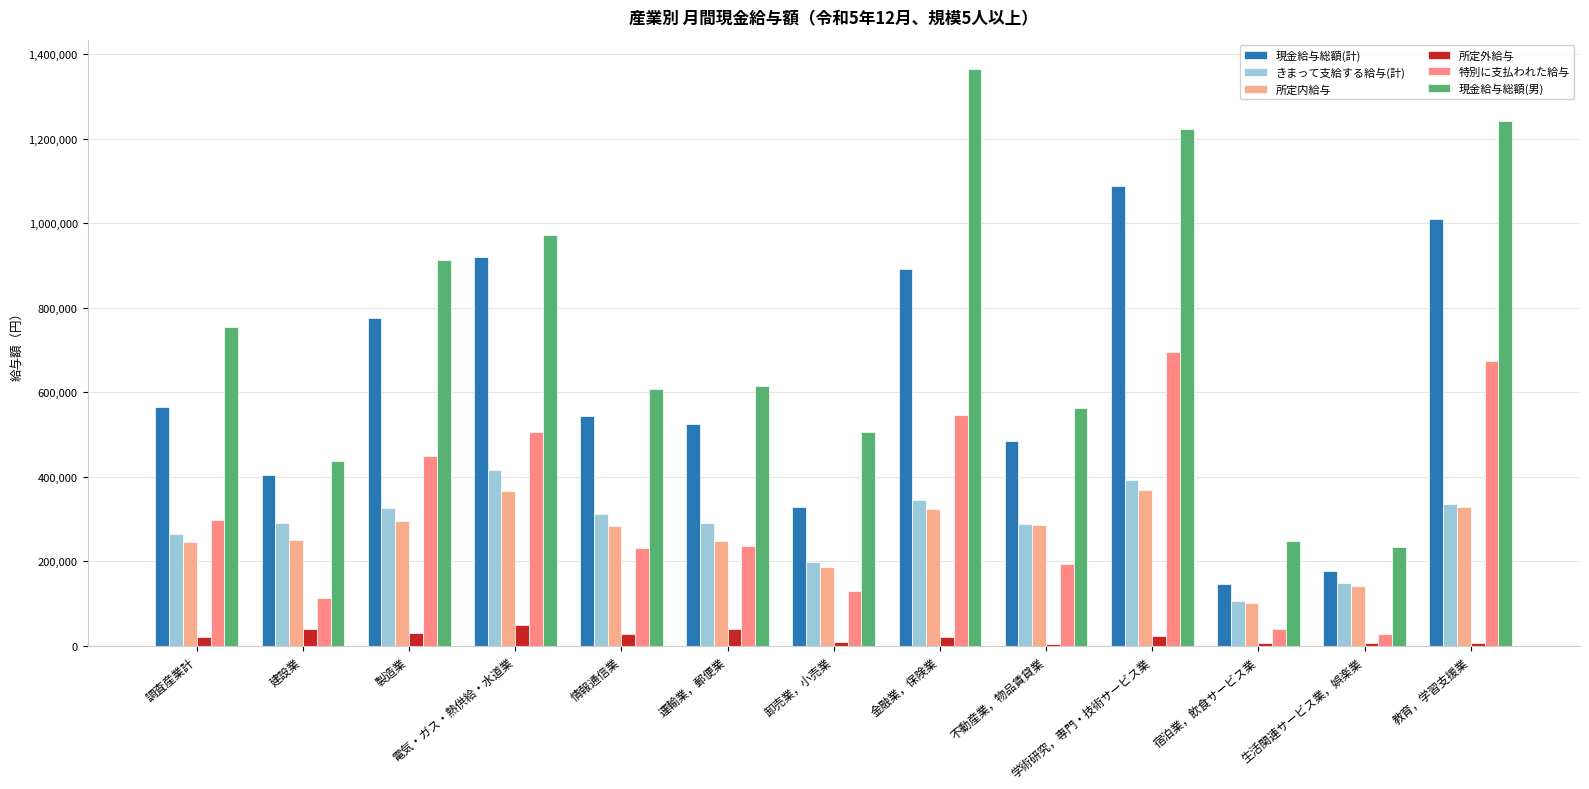

Is the value of 現金給与総額(男) at 学術研究，専門・技術サービス業 greater than the value of 所定外給与 at 宿泊業，飲食サービス業?

Yes